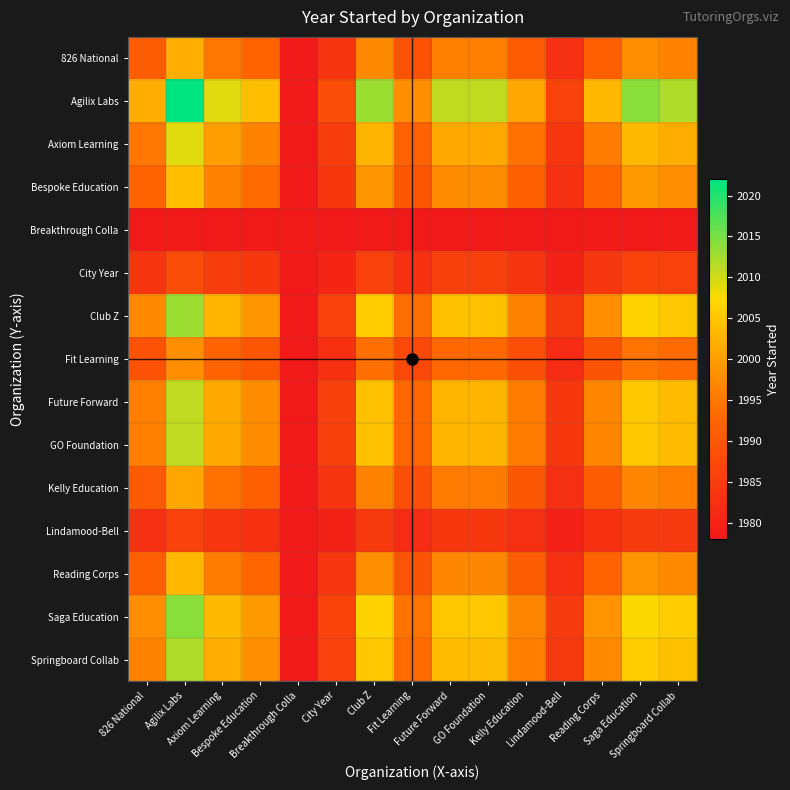

Reading left to right, extract all data points from this chart.

826 National: 826 National=1991.1	Agilix Labs=2002.0	Axiom Learning=1994.9	Bespoke Education=1992.2	Breakthrough Colla=1978.0	City Year=1983.5	Club Z=1997.1	Fit Learning=1988.9	Future Forward=1996.0	GO Foundation=1996.0	Kelly Education=1990.5	Lindamood-Bell=1982.4	Reading Corps=1991.6	Saga Education=1997.6	Springboard Collab=1996.5
Agilix Labs: 826 National=2002.0	Agilix Labs=2022.0	Axiom Learning=2009.0	Bespoke Education=2004.0	Breakthrough Colla=1978.0	City Year=1988.0	Club Z=2013.0	Fit Learning=1998.0	Future Forward=2011.0	GO Foundation=2011.0	Kelly Education=2001.0	Lindamood-Bell=1986.0	Reading Corps=2003.0	Saga Education=2014.0	Springboard Collab=2012.0
Axiom Learning: 826 National=1994.9	Agilix Labs=2009.0	Axiom Learning=1999.8	Bespoke Education=1996.3	Breakthrough Colla=1978.0	City Year=1985.0	Club Z=2002.7	Fit Learning=1992.1	Future Forward=2001.2	GO Foundation=2001.2	Kelly Education=1994.2	Lindamood-Bell=1983.6	Reading Corps=1995.6	Saga Education=2003.4	Springboard Collab=2002.0
Bespoke Education: 826 National=1992.2	Agilix Labs=2004.0	Axiom Learning=1996.3	Bespoke Education=1993.4	Breakthrough Colla=1978.0	City Year=1983.9	Club Z=1998.7	Fit Learning=1989.8	Future Forward=1997.5	GO Foundation=1997.5	Kelly Education=1991.6	Lindamood-Bell=1982.7	Reading Corps=1992.8	Saga Education=1999.3	Springboard Collab=1998.1
Breakthrough Colla: 826 National=1978.0	Agilix Labs=1978.0	Axiom Learning=1978.0	Bespoke Education=1978.0	Breakthrough Colla=1978.0	City Year=1978.0	Club Z=1978.0	Fit Learning=1978.0	Future Forward=1978.0	GO Foundation=1978.0	Kelly Education=1978.0	Lindamood-Bell=1978.0	Reading Corps=1978.0	Saga Education=1978.0	Springboard Collab=1978.0
City Year: 826 National=1983.5	Agilix Labs=1988.0	Axiom Learning=1985.0	Bespoke Education=1983.9	Breakthrough Colla=1978.0	City Year=1980.3	Club Z=1986.0	Fit Learning=1982.5	Future Forward=1985.5	GO Foundation=1985.5	Kelly Education=1983.2	Lindamood-Bell=1979.8	Reading Corps=1983.7	Saga Education=1986.2	Springboard Collab=1985.7
Club Z: 826 National=1997.1	Agilix Labs=2013.0	Axiom Learning=2002.7	Bespoke Education=1998.7	Breakthrough Colla=1978.0	City Year=1986.0	Club Z=2005.8	Fit Learning=1993.9	Future Forward=2004.2	GO Foundation=2004.2	Kelly Education=1996.3	Lindamood-Bell=1984.4	Reading Corps=1997.9	Saga Education=2006.6	Springboard Collab=2005.0
Fit Learning: 826 National=1988.9	Agilix Labs=1998.0	Axiom Learning=1992.1	Bespoke Education=1989.8	Breakthrough Colla=1978.0	City Year=1982.5	Club Z=1993.9	Fit Learning=1987.1	Future Forward=1993.0	GO Foundation=1993.0	Kelly Education=1988.5	Lindamood-Bell=1981.6	Reading Corps=1989.4	Saga Education=1994.4	Springboard Collab=1993.5
Future Forward: 826 National=1996.0	Agilix Labs=2011.0	Axiom Learning=2001.2	Bespoke Education=1997.5	Breakthrough Colla=1978.0	City Year=1985.5	Club Z=2004.2	Fit Learning=1993.0	Future Forward=2002.7	GO Foundation=2002.7	Kelly Education=1995.2	Lindamood-Bell=1984.0	Reading Corps=1996.7	Saga Education=2005.0	Springboard Collab=2003.5
GO Foundation: 826 National=1996.0	Agilix Labs=2011.0	Axiom Learning=2001.2	Bespoke Education=1997.5	Breakthrough Colla=1978.0	City Year=1985.5	Club Z=2004.2	Fit Learning=1993.0	Future Forward=2002.7	GO Foundation=2002.7	Kelly Education=1995.2	Lindamood-Bell=1984.0	Reading Corps=1996.7	Saga Education=2005.0	Springboard Collab=2003.5
Kelly Education: 826 National=1990.5	Agilix Labs=2001.0	Axiom Learning=1994.2	Bespoke Education=1991.6	Breakthrough Colla=1978.0	City Year=1983.2	Club Z=1996.3	Fit Learning=1988.5	Future Forward=1995.2	GO Foundation=1995.2	Kelly Education=1990.0	Lindamood-Bell=1982.2	Reading Corps=1991.1	Saga Education=1996.8	Springboard Collab=1995.8
Lindamood-Bell: 826 National=1982.4	Agilix Labs=1986.0	Axiom Learning=1983.6	Bespoke Education=1982.7	Breakthrough Colla=1978.0	City Year=1979.8	Club Z=1984.4	Fit Learning=1981.6	Future Forward=1984.0	GO Foundation=1984.0	Kelly Education=1982.2	Lindamood-Bell=1979.5	Reading Corps=1982.5	Saga Education=1984.5	Springboard Collab=1984.2
Reading Corps: 826 National=1991.6	Agilix Labs=2003.0	Axiom Learning=1995.6	Bespoke Education=1992.8	Breakthrough Colla=1978.0	City Year=1983.7	Club Z=1997.9	Fit Learning=1989.4	Future Forward=1996.7	GO Foundation=1996.7	Kelly Education=1991.1	Lindamood-Bell=1982.5	Reading Corps=1992.2	Saga Education=1998.5	Springboard Collab=1997.3
Saga Education: 826 National=1997.6	Agilix Labs=2014.0	Axiom Learning=2003.4	Bespoke Education=1999.3	Breakthrough Colla=1978.0	City Year=1986.2	Club Z=2006.6	Fit Learning=1994.4	Future Forward=2005.0	GO Foundation=2005.0	Kelly Education=1996.8	Lindamood-Bell=1984.5	Reading Corps=1998.5	Saga Education=2007.5	Springboard Collab=2005.8
Springboard Collab: 826 National=1996.5	Agilix Labs=2012.0	Axiom Learning=2002.0	Bespoke Education=1998.1	Breakthrough Colla=1978.0	City Year=1985.7	Club Z=2005.0	Fit Learning=1993.5	Future Forward=2003.5	GO Foundation=2003.5	Kelly Education=1995.8	Lindamood-Bell=1984.2	Reading Corps=1997.3	Saga Education=2005.8	Springboard Collab=2004.3